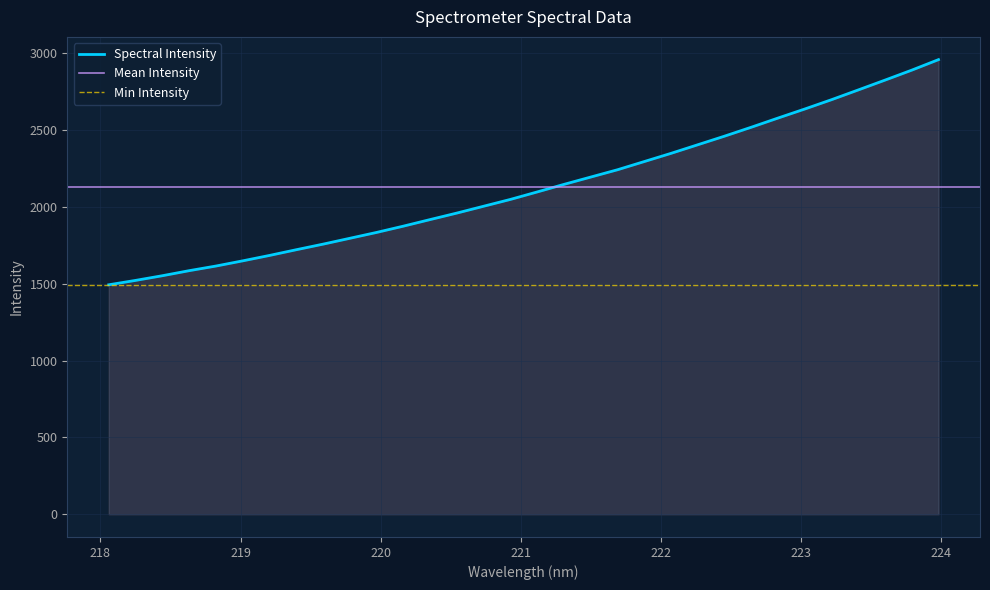

What is the label of the 29th point from the left?

223.408